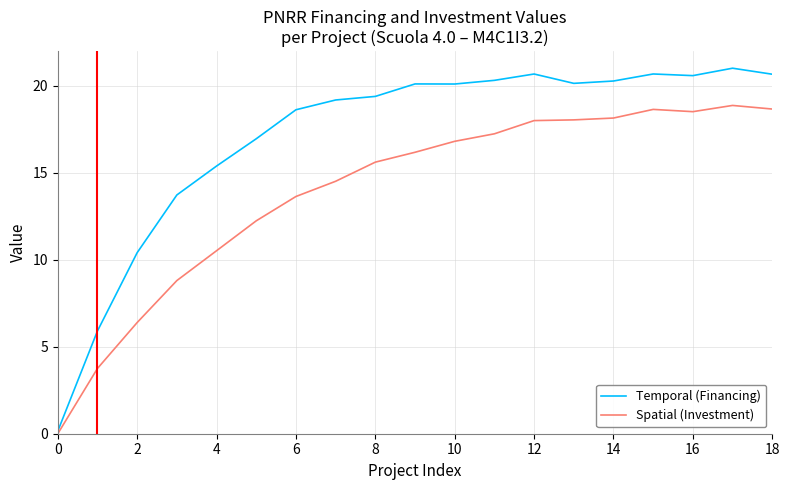

List the series in order of their peak value, highest first.

Temporal (Financing), Spatial (Investment)